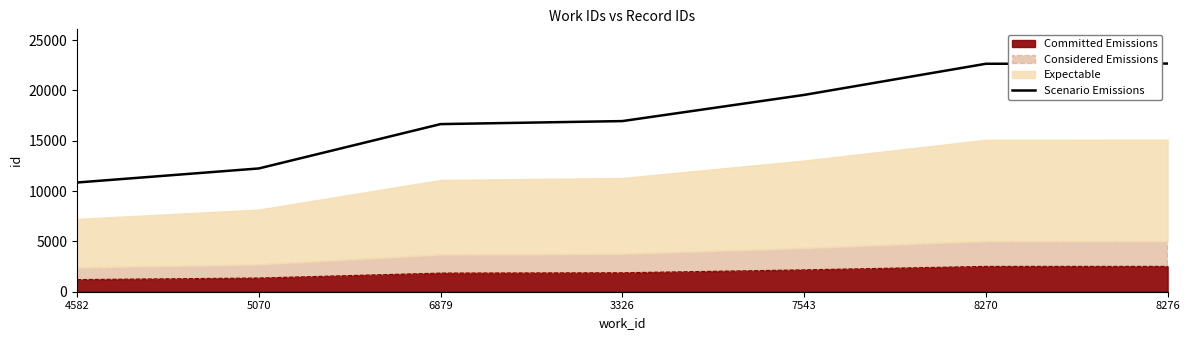

What is the greatest value displayed?

22670.1